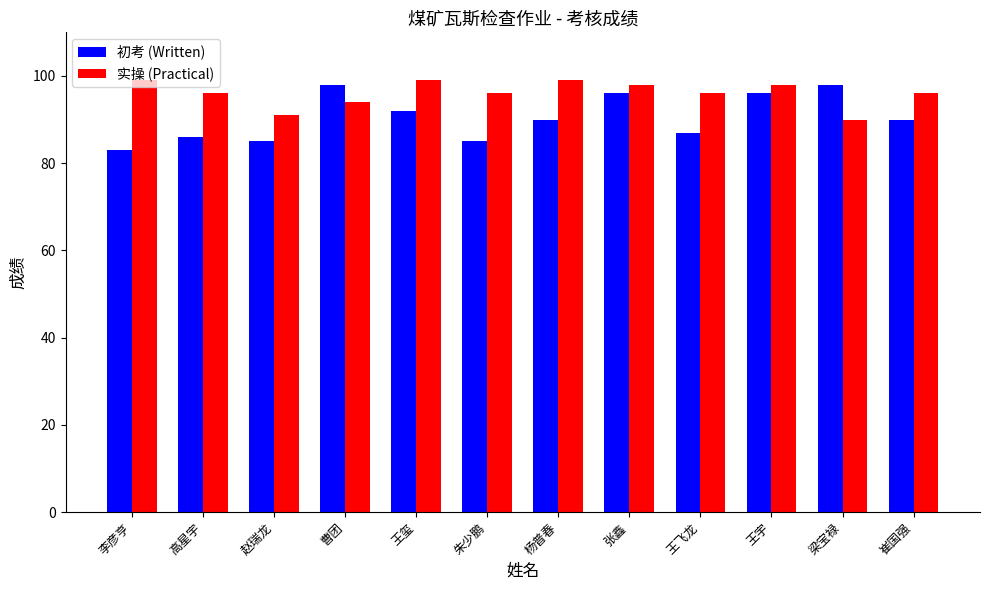

Which series changed the most between 高星宇 and 王宇?

初考 (Written)